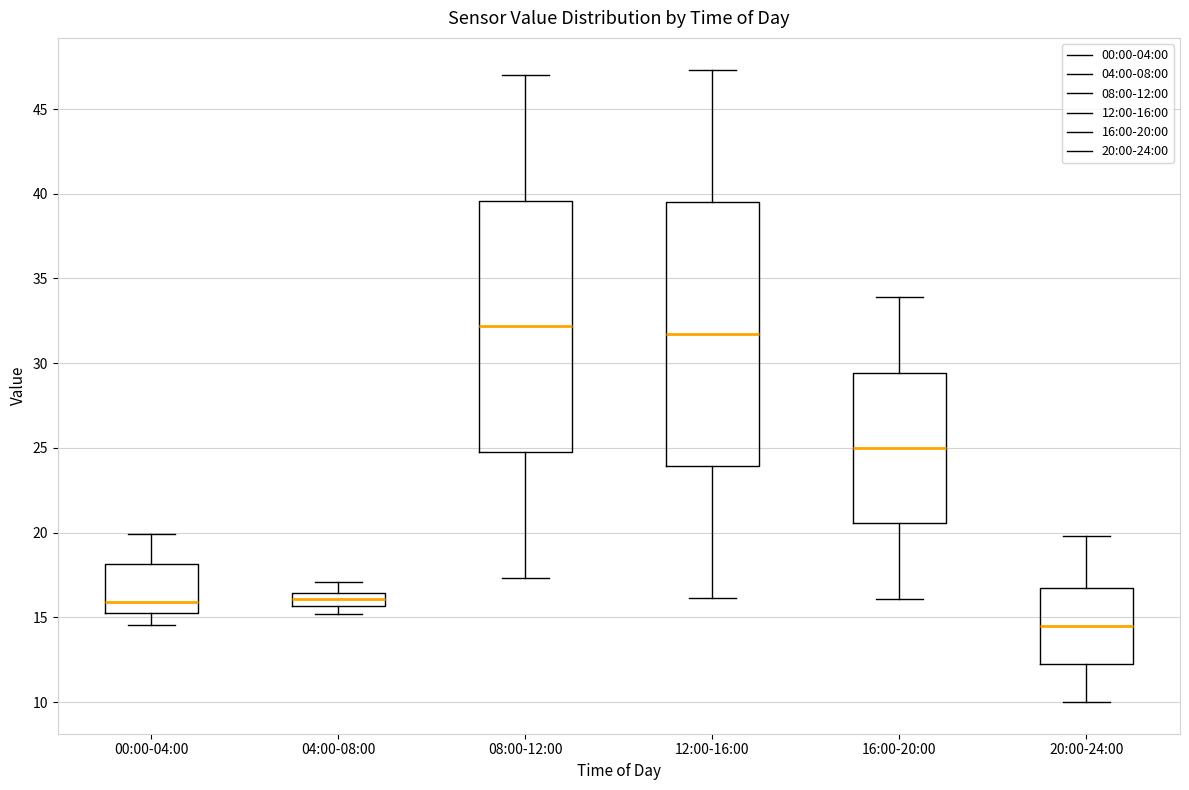

Where does the lower whisker of the box for 20:00-24:00 end on the y-axis? The values are not printed on the chart, so give them approximately, as read against the axis.

10.0